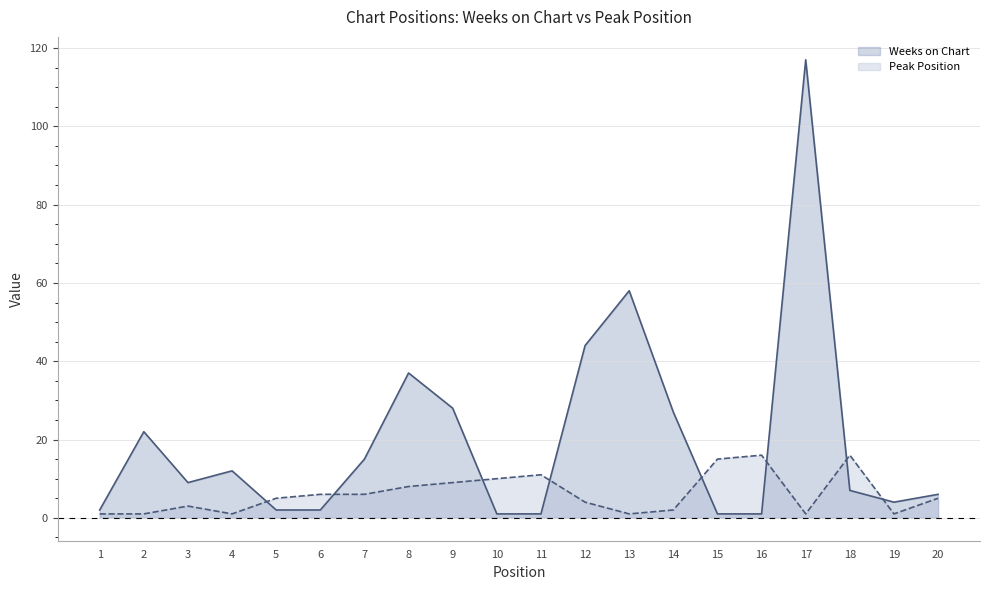

Between 3 and 14, which series saw the biggest shift?

Weeks on Chart